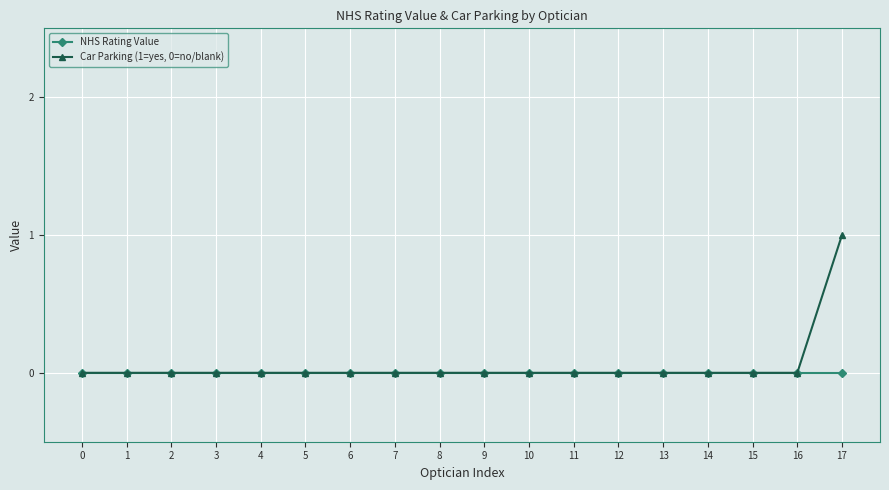

Rank the series by their maximum value, from lowest to highest.

NHS Rating Value, Car Parking (1=yes, 0=no/blank)